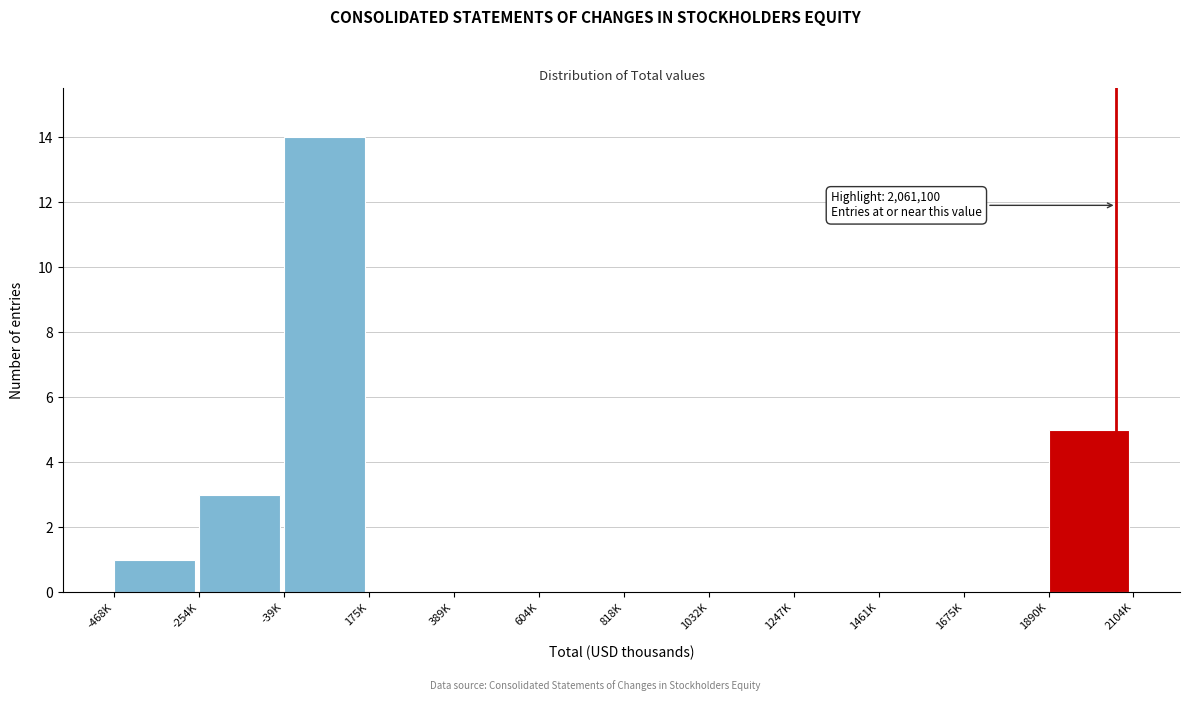

Reading left to right, transcribe all the data shown in this chart.

-468K=1	-254K=3	-39K=14	175K=0	389K=0	604K=0	818K=0	1032K=0	1247K=0	1461K=0	1675K=0	1890K=5